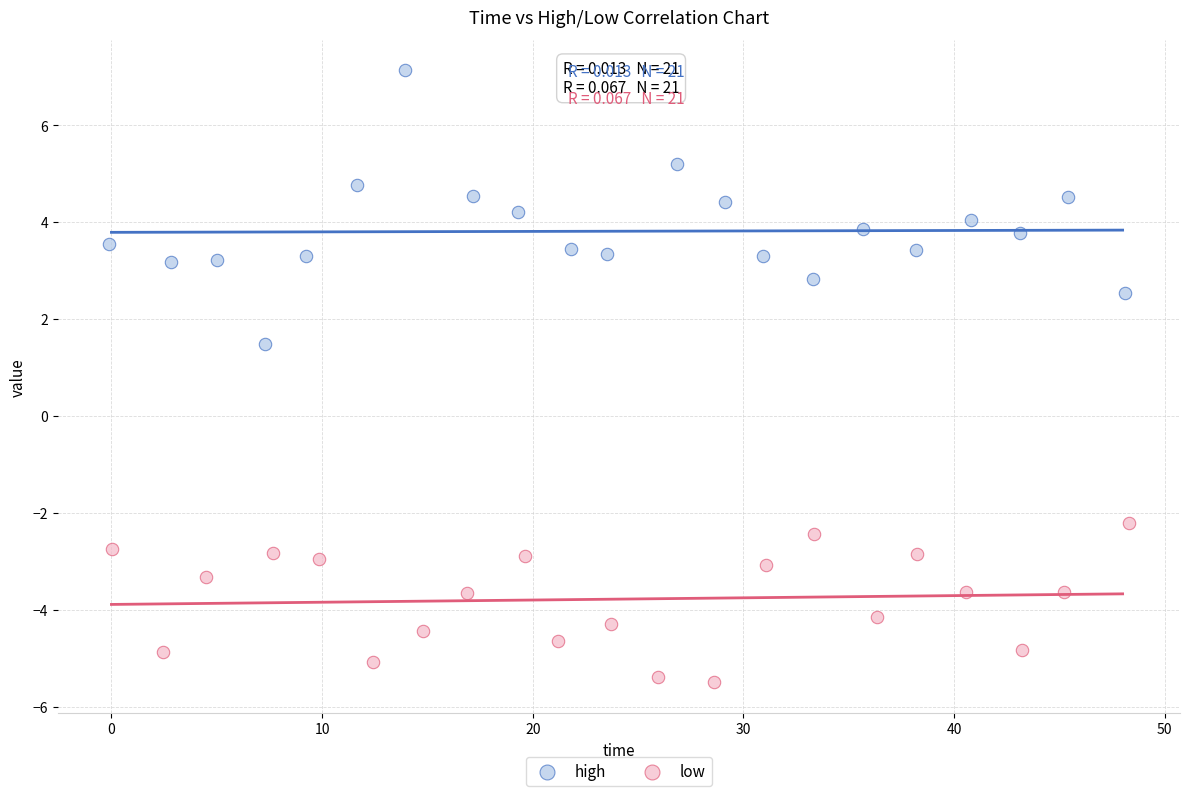

Which series reaches the maximum Y coordinate?

high